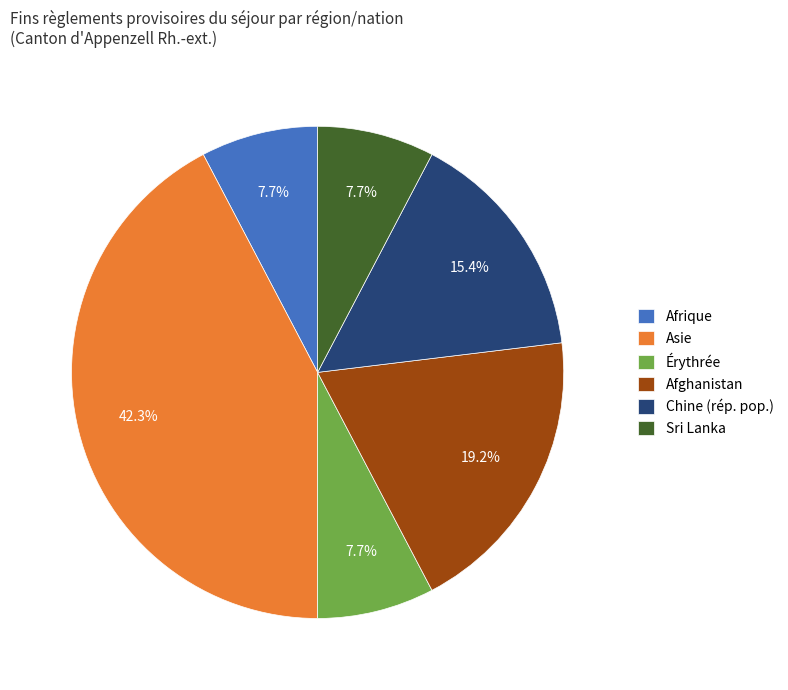

Which slice is the largest?

Asie